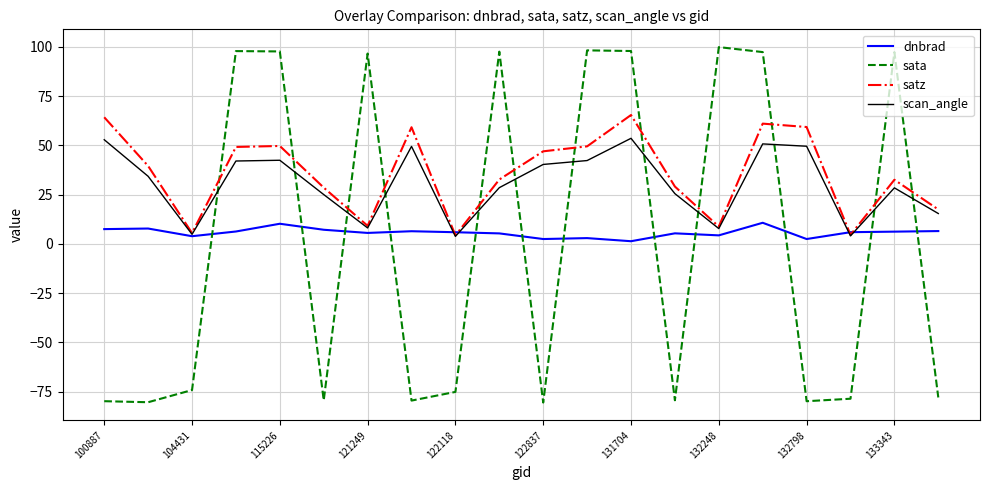

True or false: satz and sata cross at least once.

True